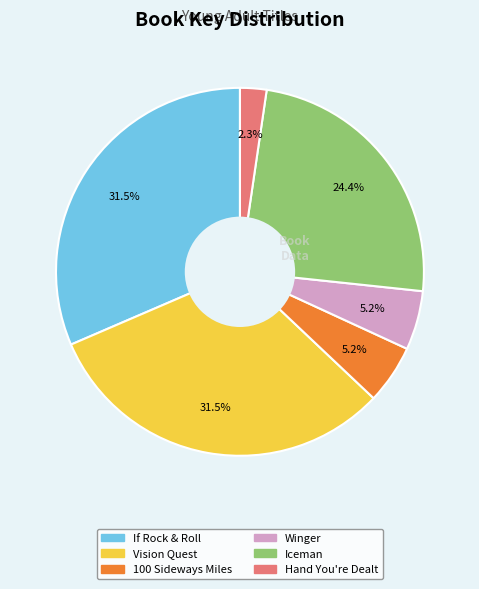

Is there any slice that represents more than half of the pie?

No